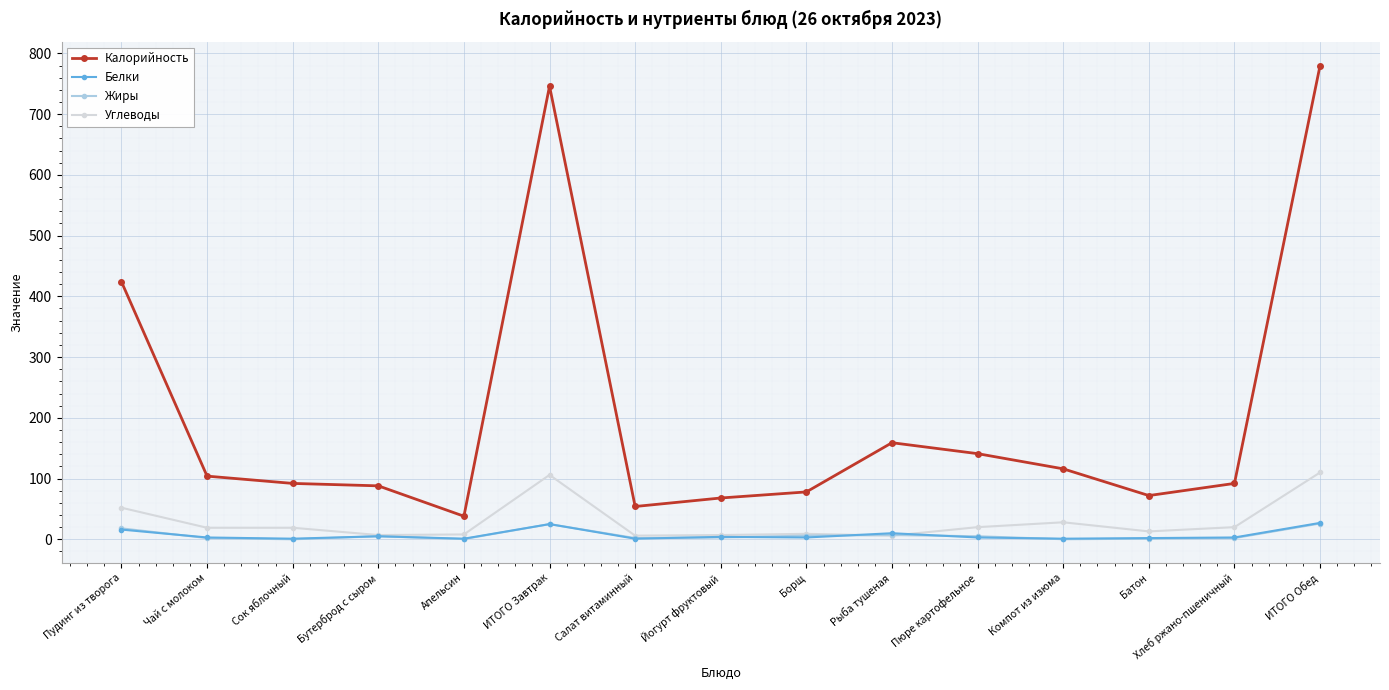

True or false: Жиры and Калорийность intersect in this chart.

False